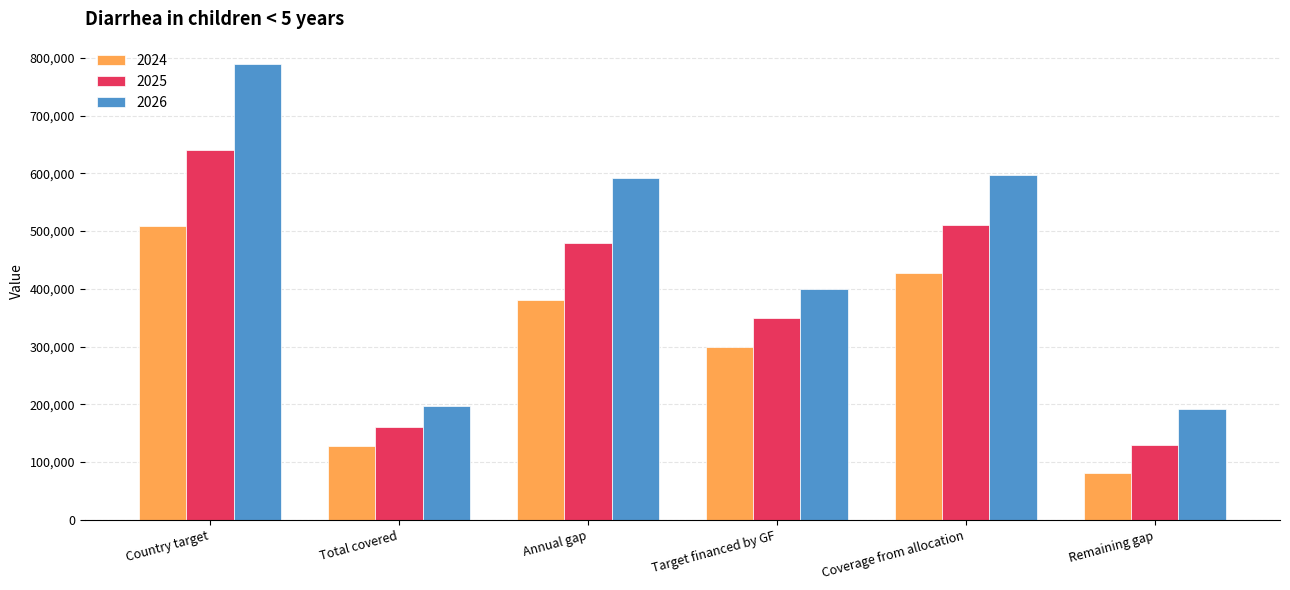

The value of 2026 at Coverage from allocation is 597137.2. True or false?

True